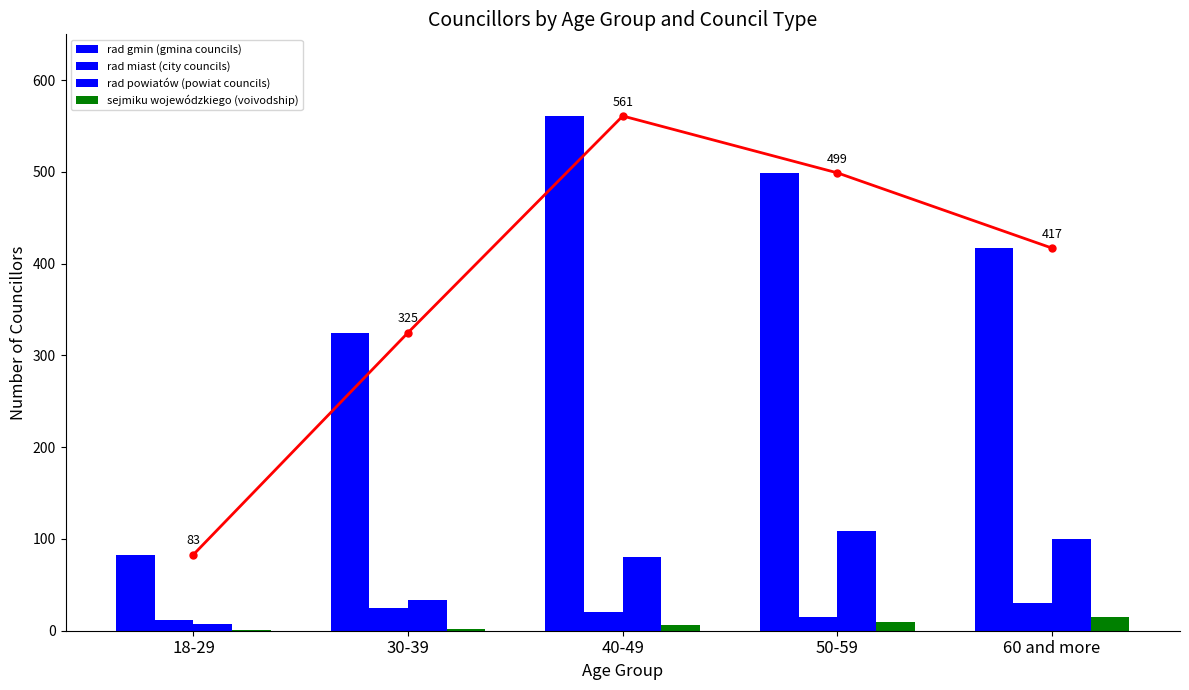

What is the difference between the second highest and second lowest values in the rad powiatów (powiat councils) series?

67